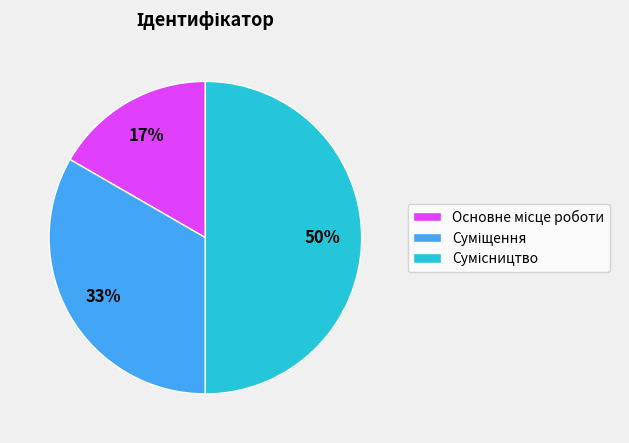

To the nearest percent, what is the difference between the largest and smallest slice percentages?

33%